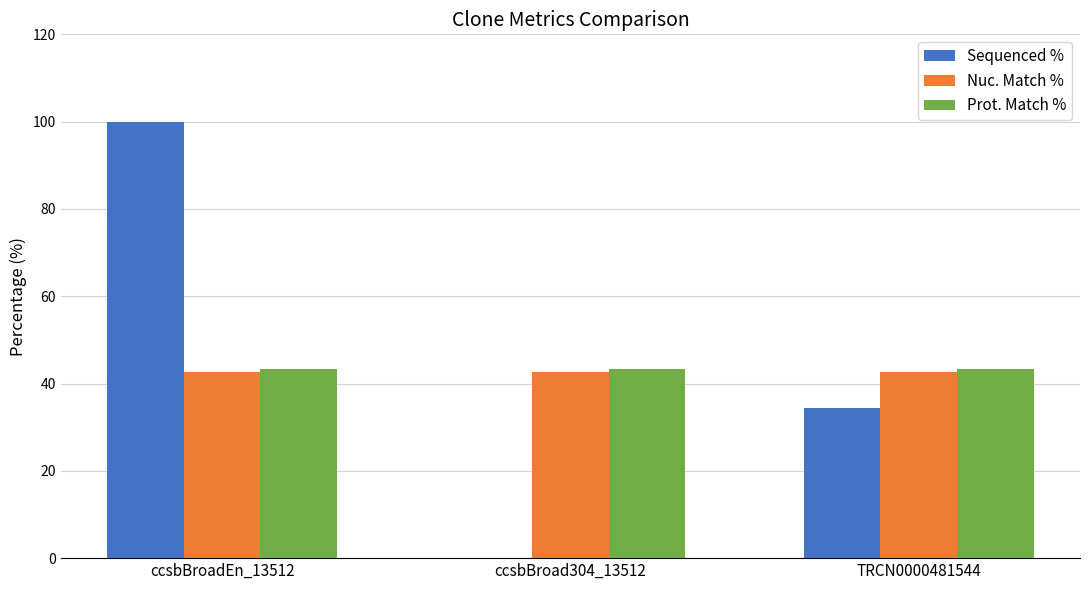

Reading right to left, list all the values displayed in this chart.

Sequenced %: 34.3	0.0	100.0
Nuc. Match %: 42.7	42.7	42.7
Prot. Match %: 43.4	43.4	43.4